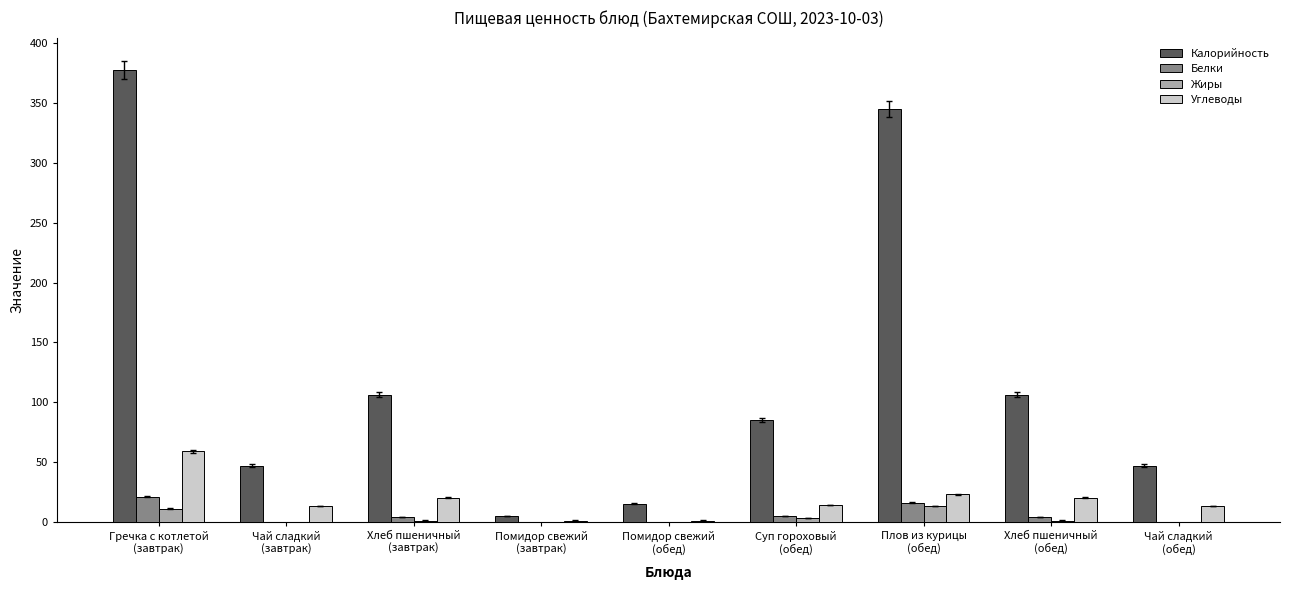

Which series has the largest range (max minus min)?

Калорийность